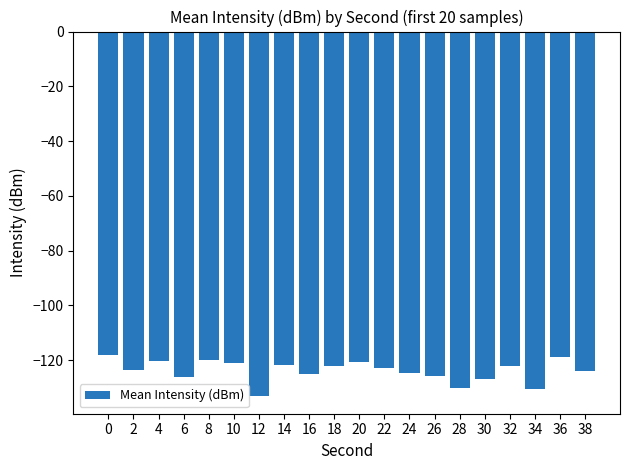

At which category does the chart reach its minimum across all series?

12